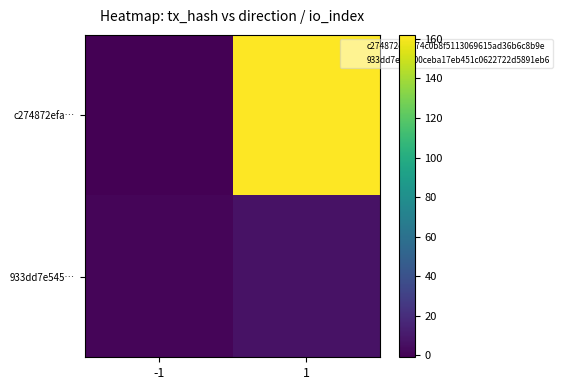

At -1, list the series in order from largest to smallest.

933dd7e54500ceba17eb451c0622722d5891eb6, 933dd7e545…, c274872efaa74c0b8f5113069615ad36b6c8b9e, c274872efa…